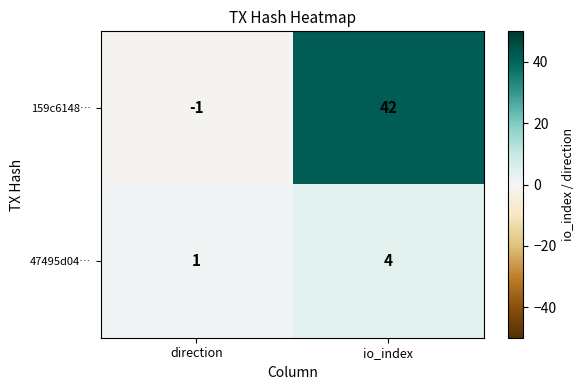

Read the 159c6148… value at io_index, to the nearest 10.

40